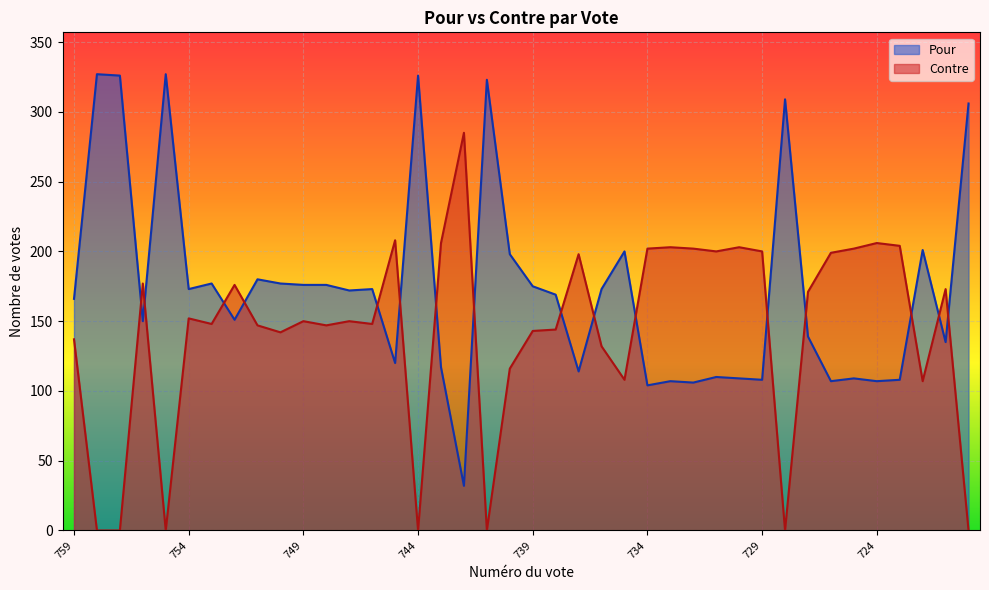

Which series has the widest spread of values?

Pour